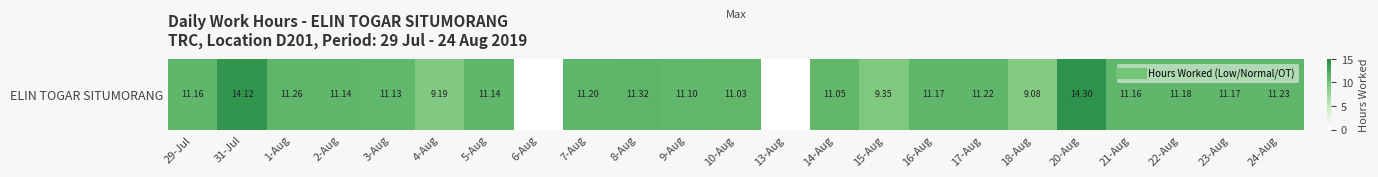

How many data points are above 11?

18